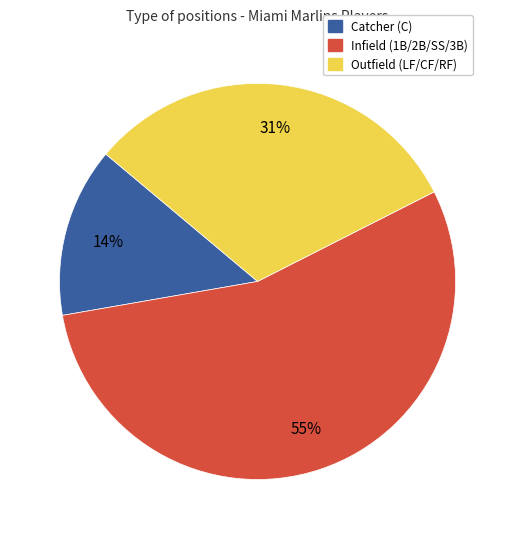

To the nearest percent, what is the average slice percentage?

33%